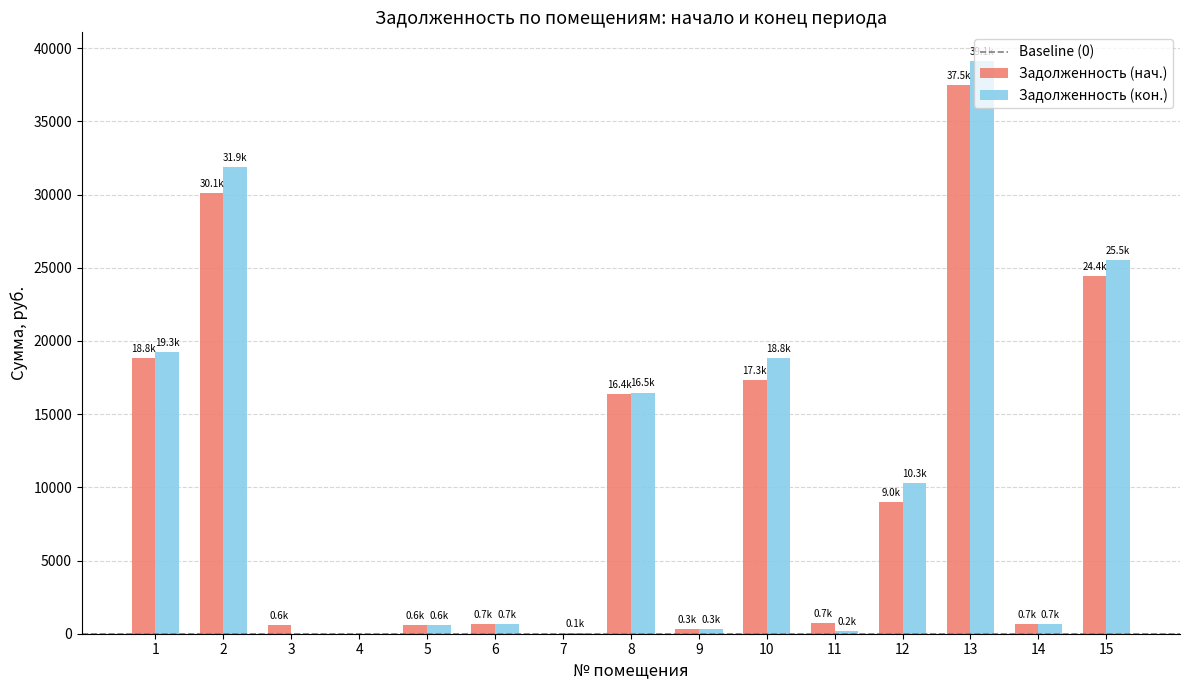

What is the spread (max minus min) of values at 12?

1266.8